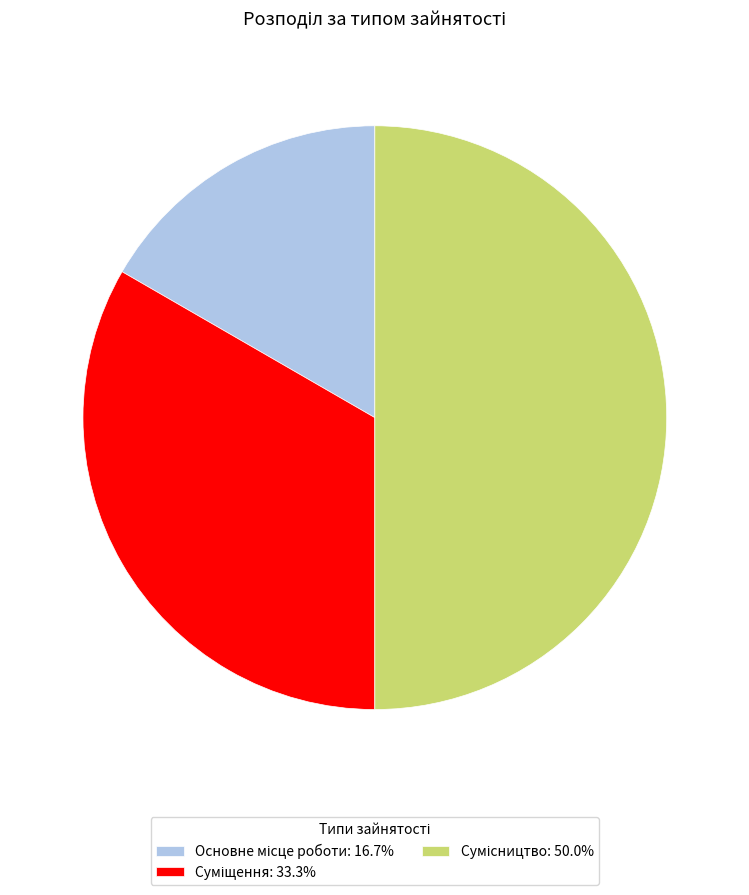

To the nearest percent, what is the average slice percentage?

33%